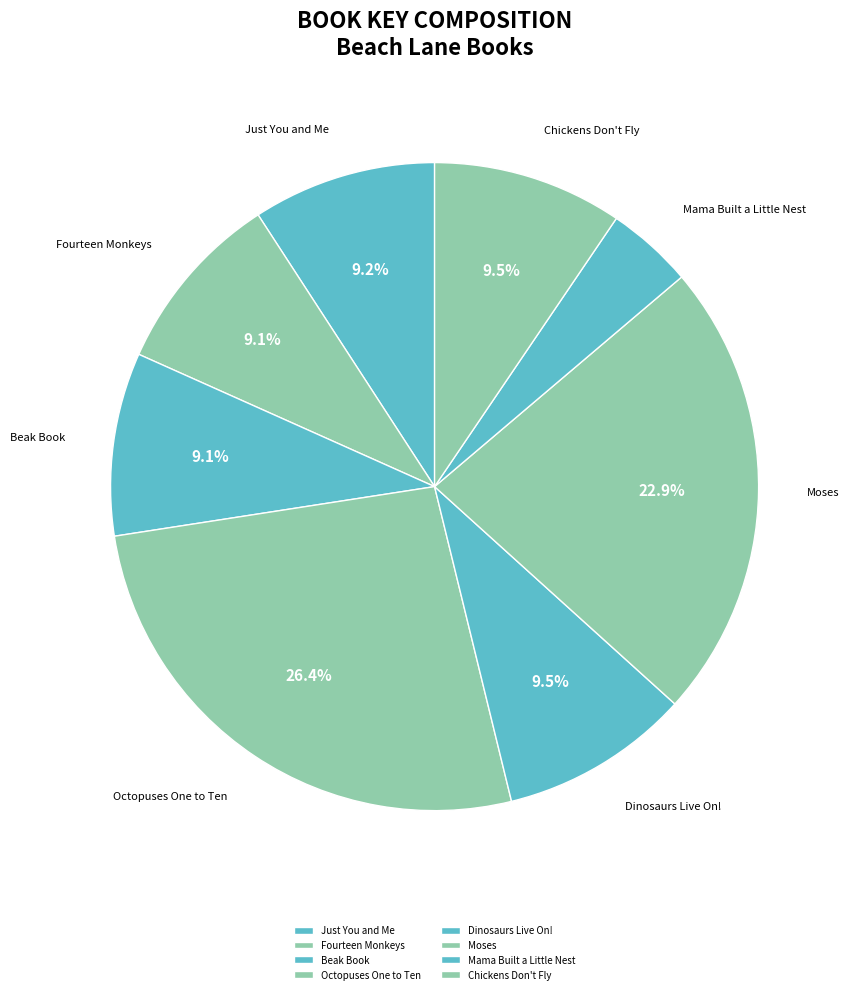

What percentage do Beak Book and Chickens Don't Fly together represent?

18.6%